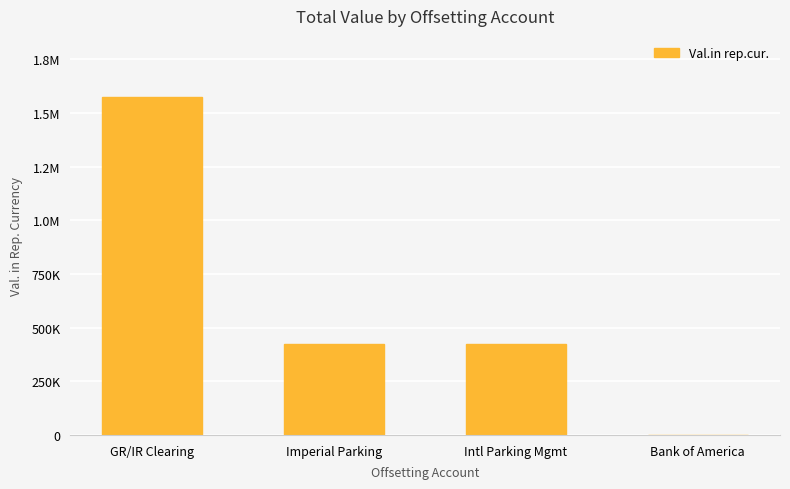

What position from the left is Bank of America?

4